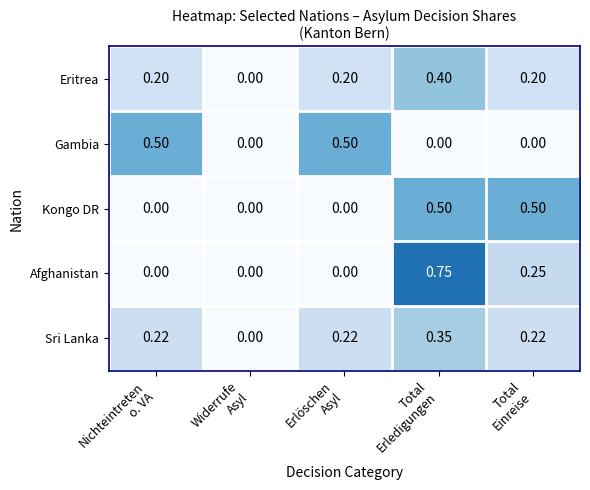

Which series has the largest range (max minus min)?

Afghanistan